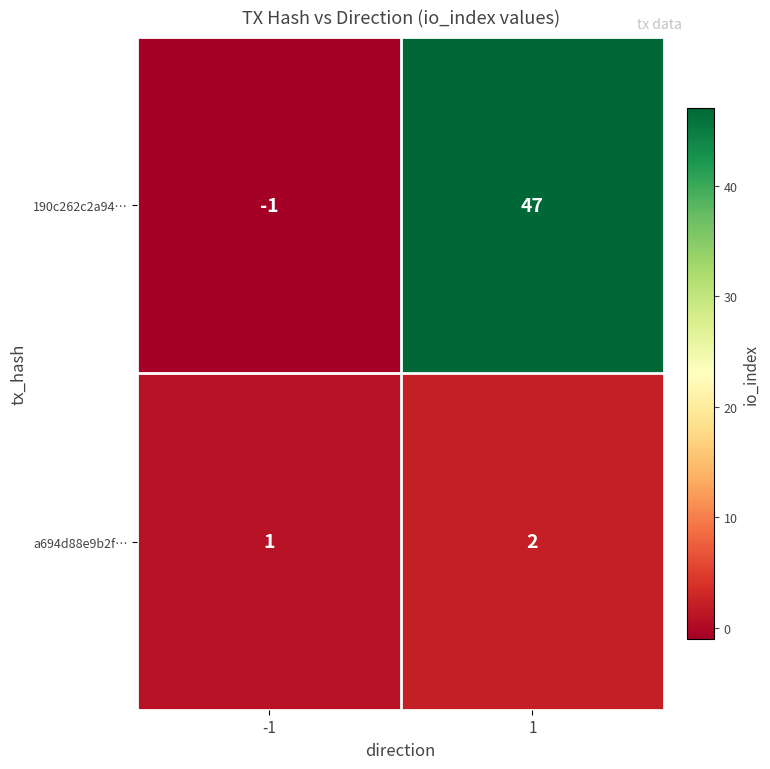

What is the total value across all series at 1?

49